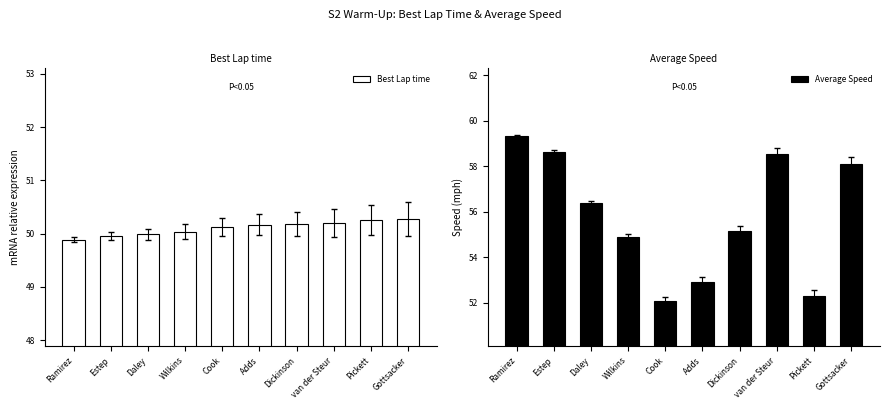

How many data points in Best Lap time are above 50?

7